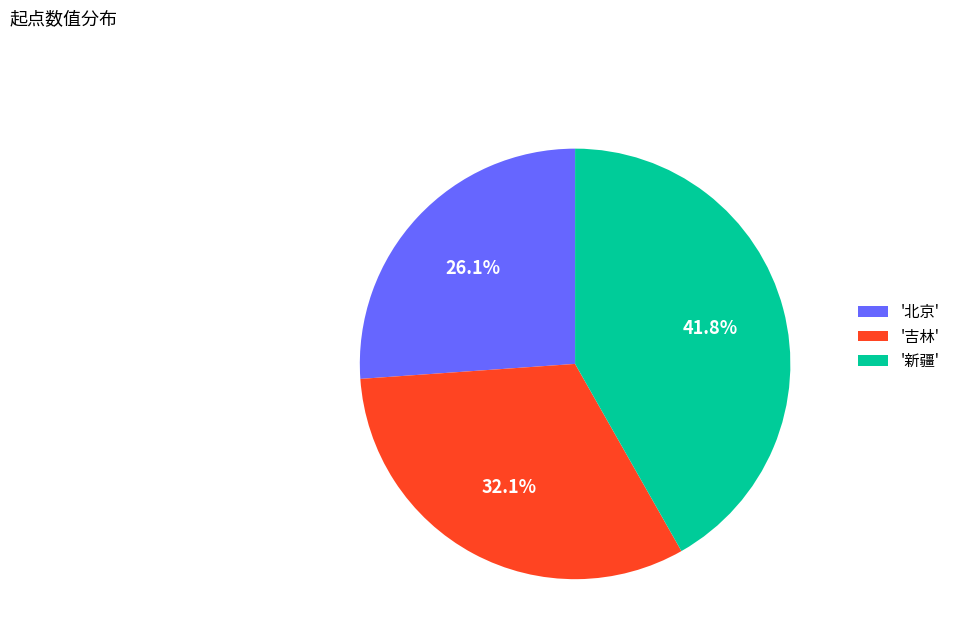

Approximately how many times larger is the value at '新疆' compared to '北京'?

1.6